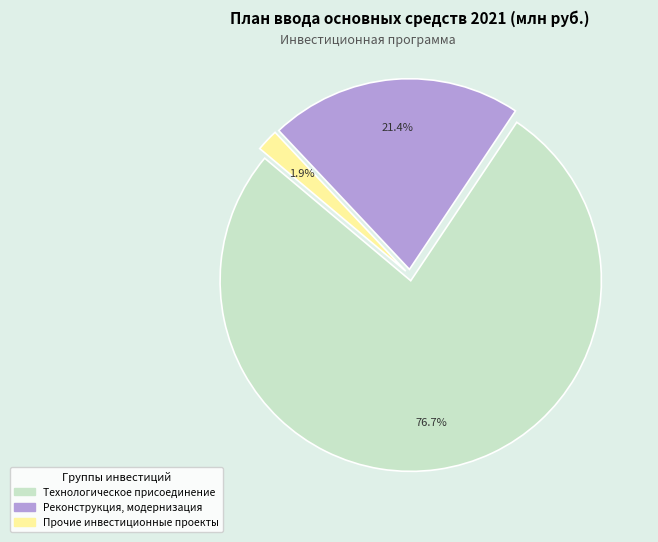

Does any single category account for the majority?

Yes